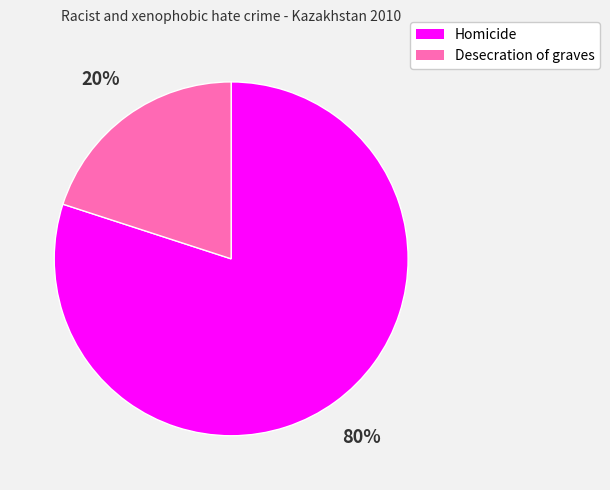

Combined, do Homicide and Desecration of graves account for over 50%?

Yes